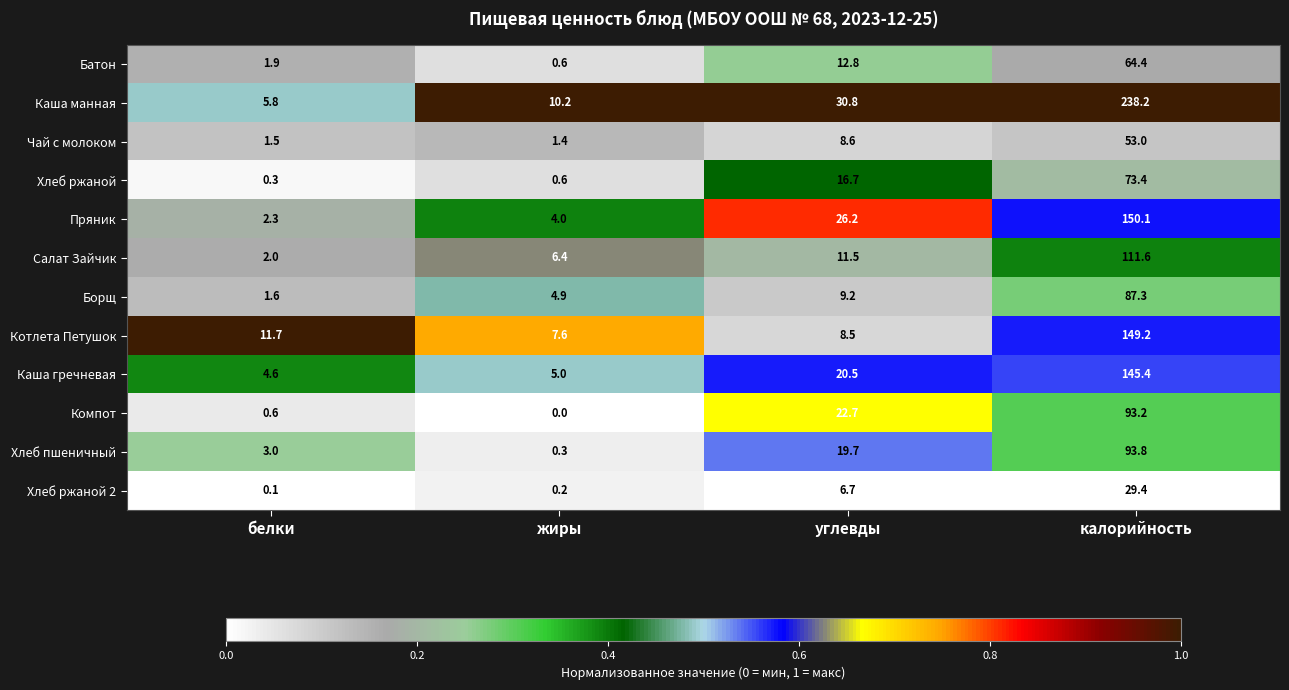

Rank the series at калорийность from lowest to highest value.

Хлеб ржаной 2, Чай с молоком, Батон, Хлеб ржаной, Борщ, Компот, Хлеб пшеничный, Салат Зайчик, Каша гречневая, Котлета Петушок, Пряник, Каша манная